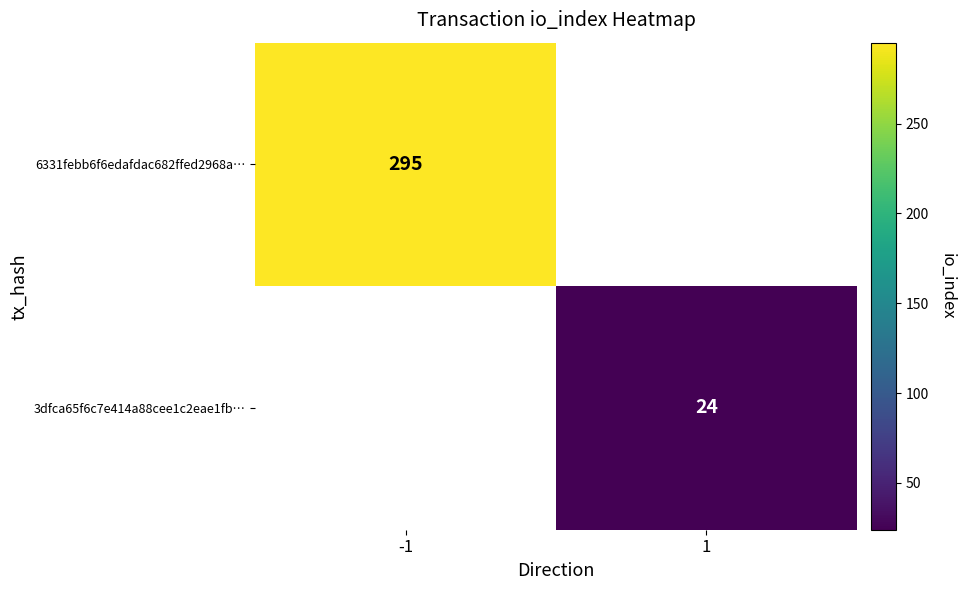

Count the number of data series in this chart.

2